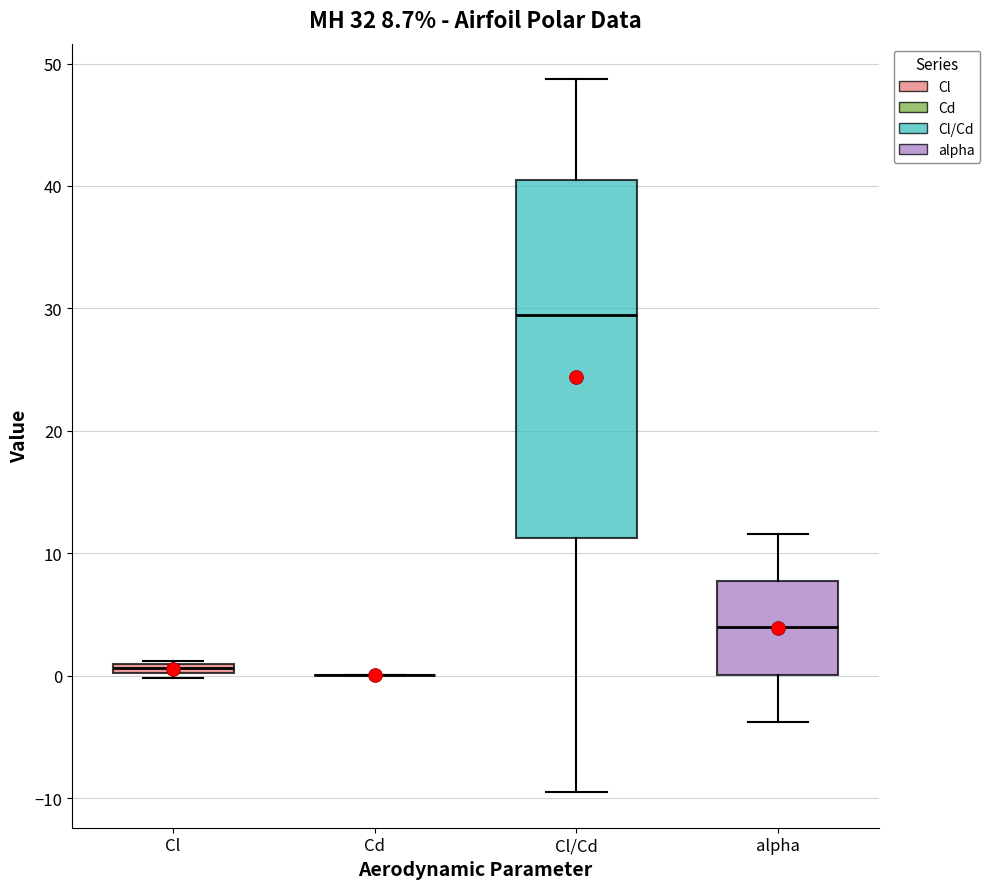

Which box is the tallest, from its lower edge to its upper edge?

Cl/Cd